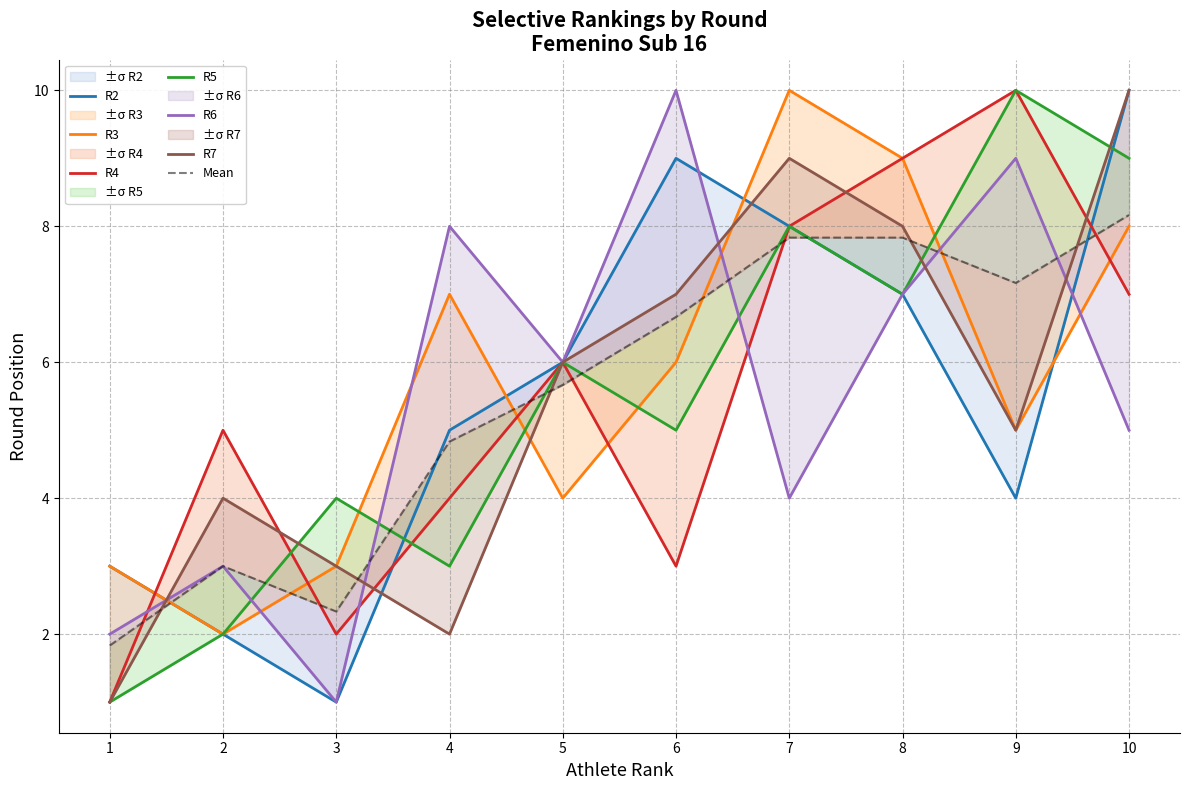

After their last crossing, which series has the higher values: R6 or R5?

R5